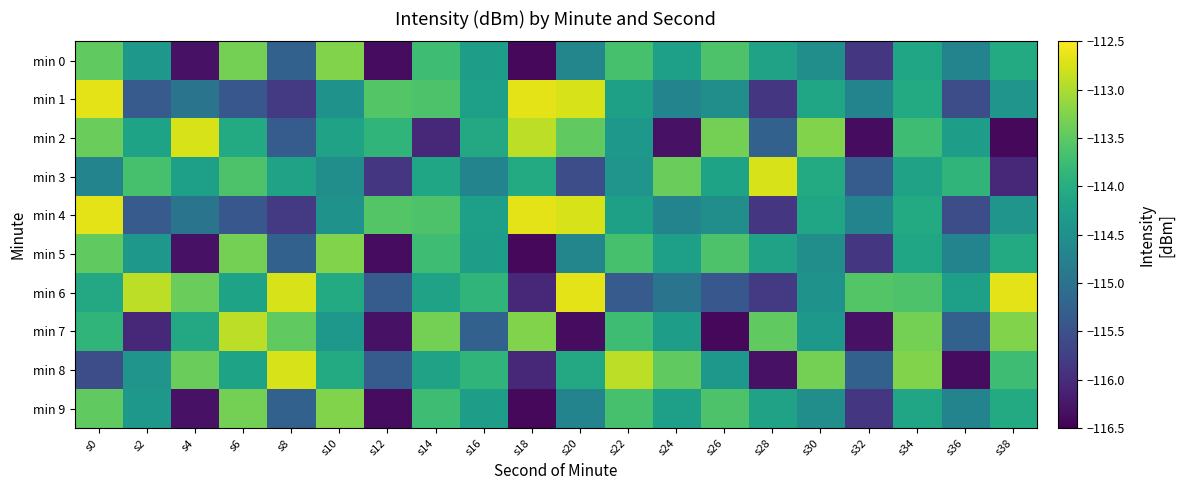

At how many categories does at least one series exceed -116?

20